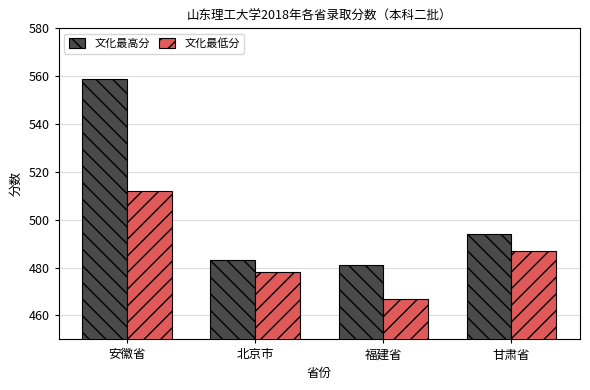

What is the spread (max minus min) of values at 安徽省?

47